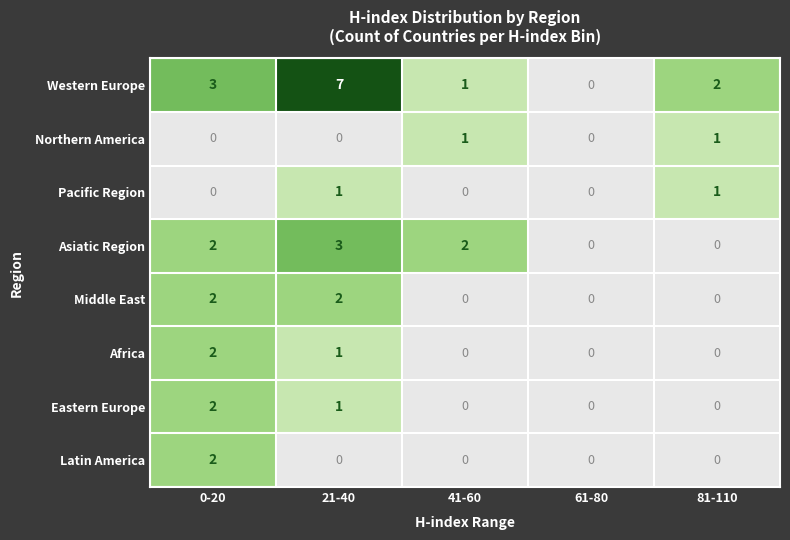

The value of Asiatic Region at 21-40 is 5. True or false?

False